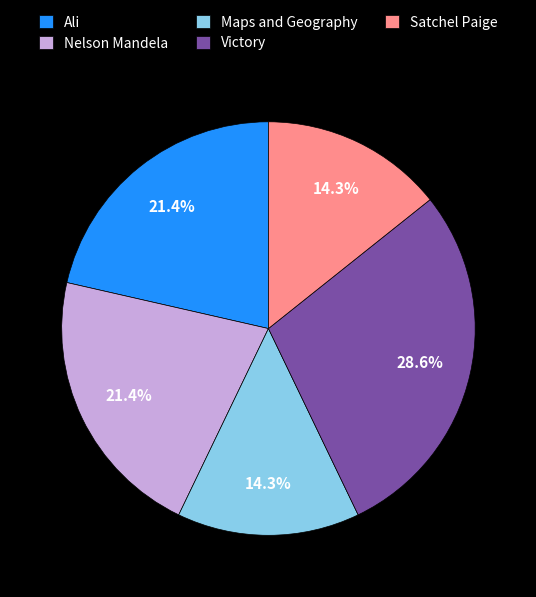

Which slice is the largest?

Victory